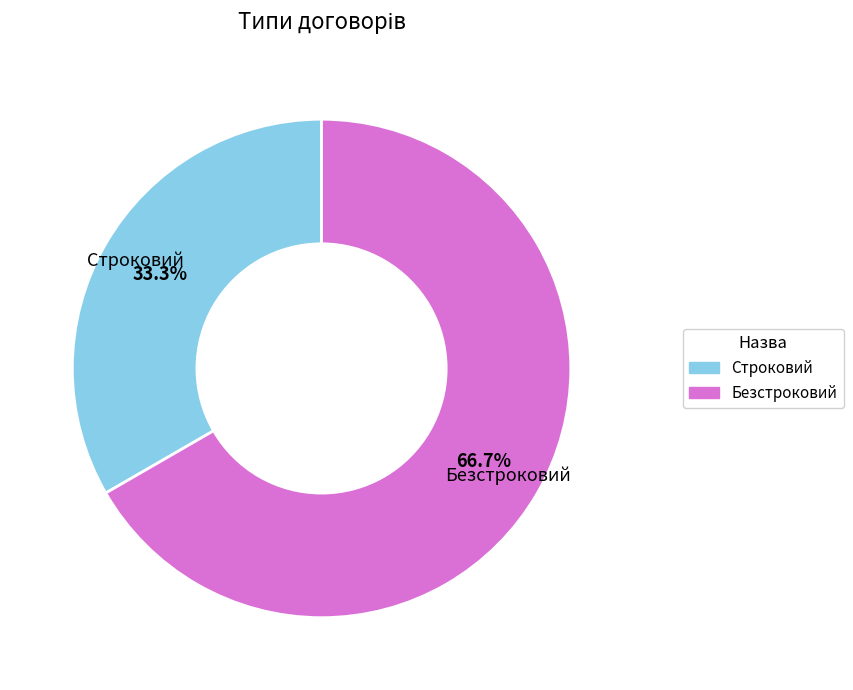

To the nearest percent, what portion does Строковий represent?

33%